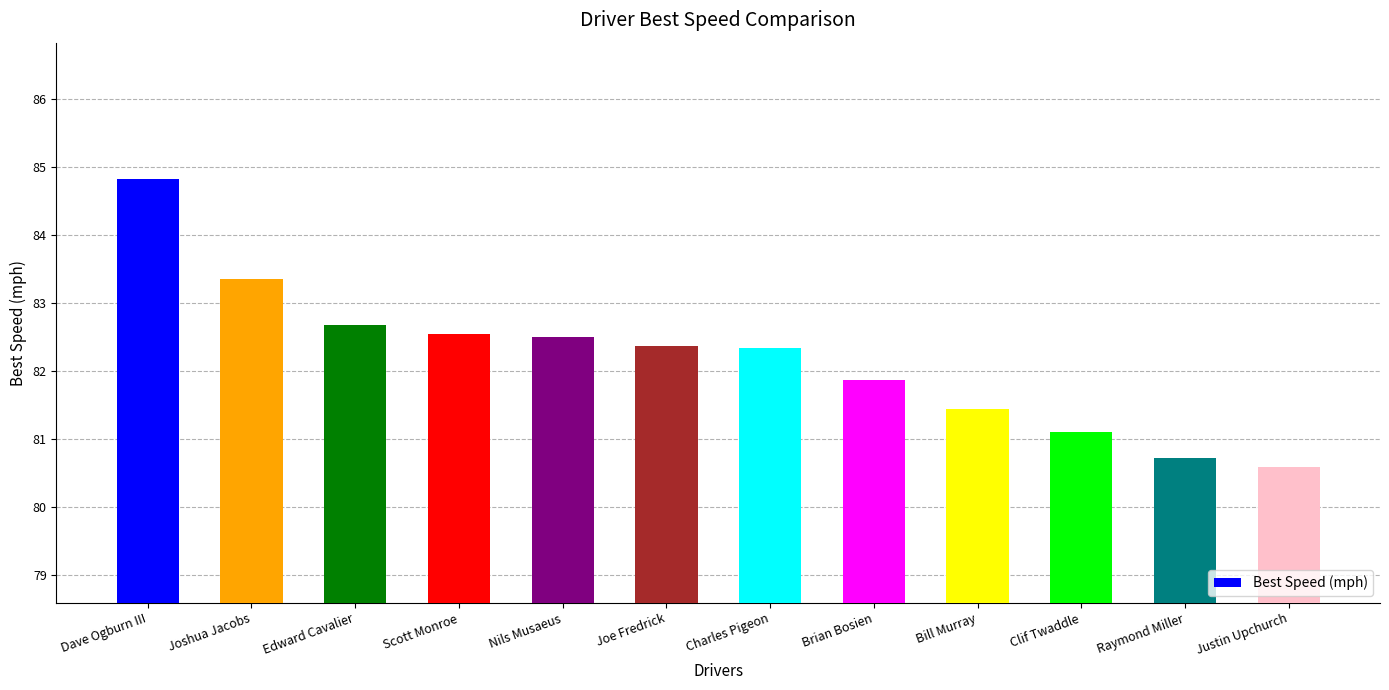

What is the average value?

82.2